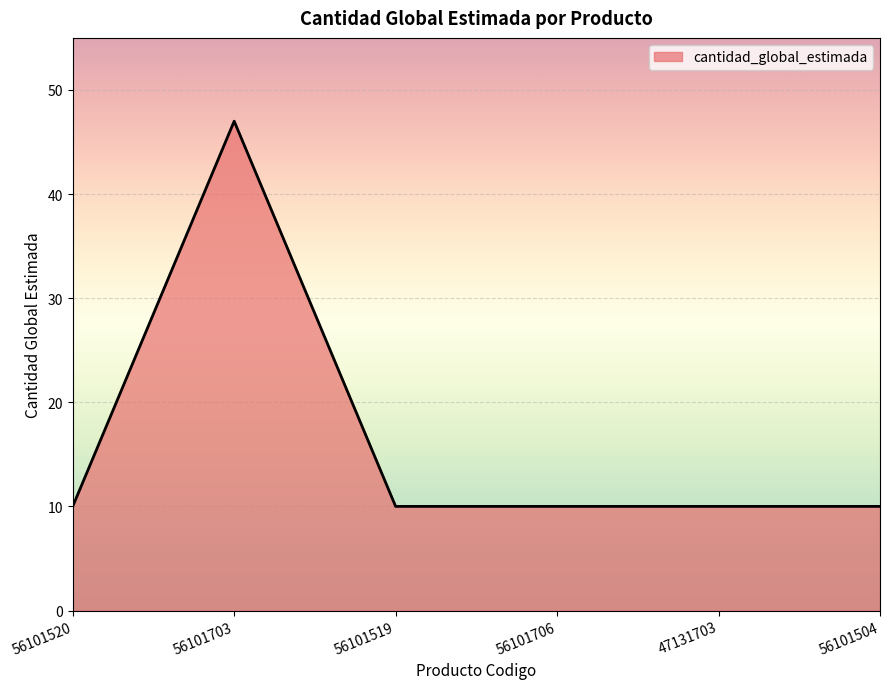

Reading right to left, list all the values displayed in this chart.

56101504=10	47131703=10	56101706=10	56101519=10	56101703=47	56101520=10